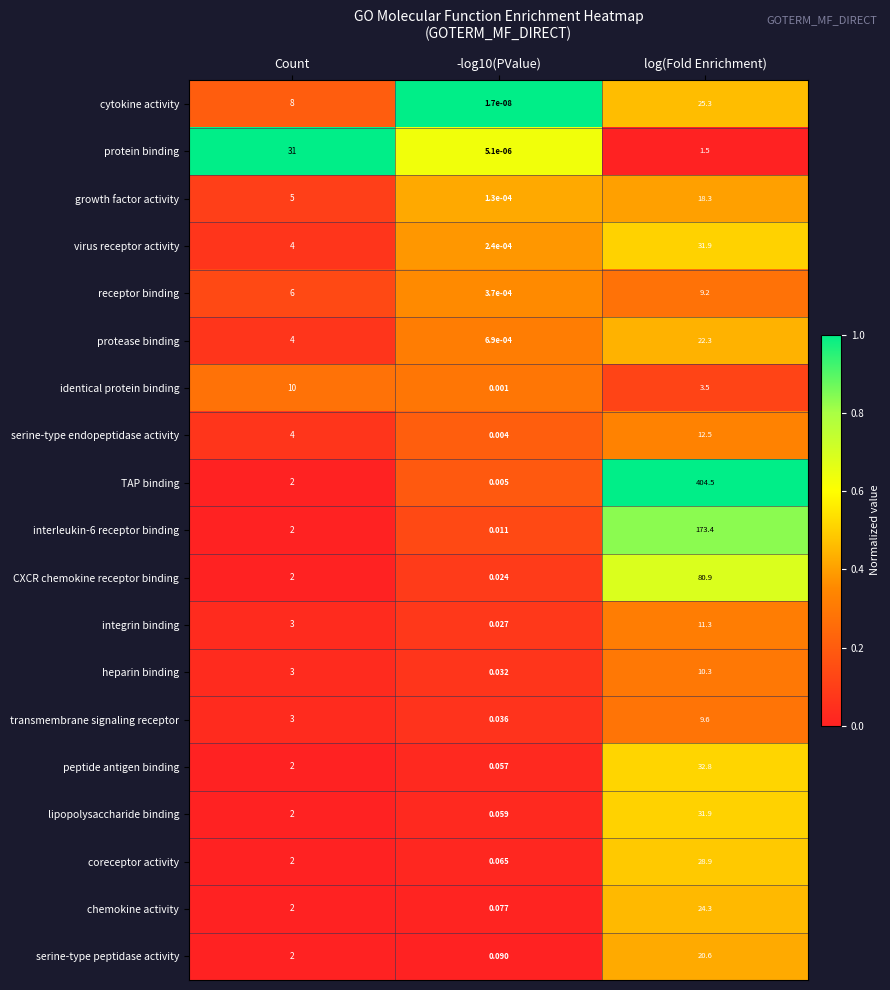

Where is TAP binding nearest to the value 202?

Count